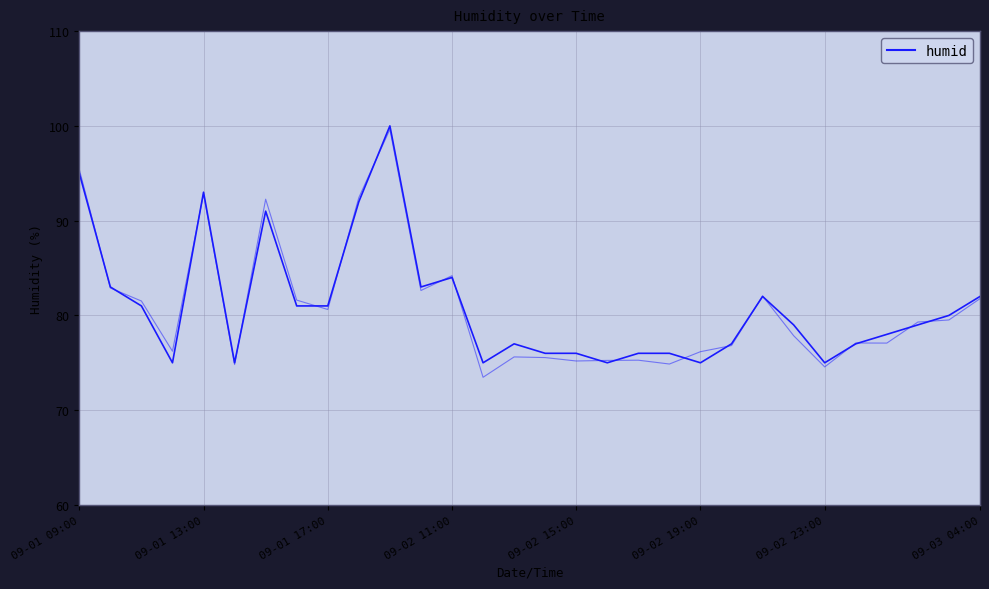

How many interior local peaks (higher than both neighbors) does the data have?

6